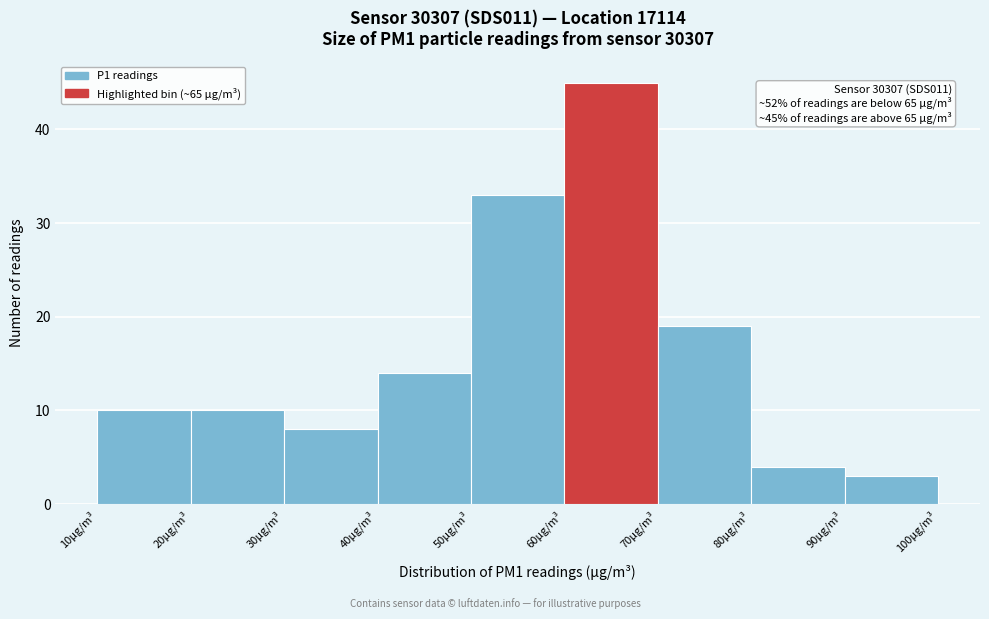

Over which range of the x-axis is the bar tallest?

60 to 70